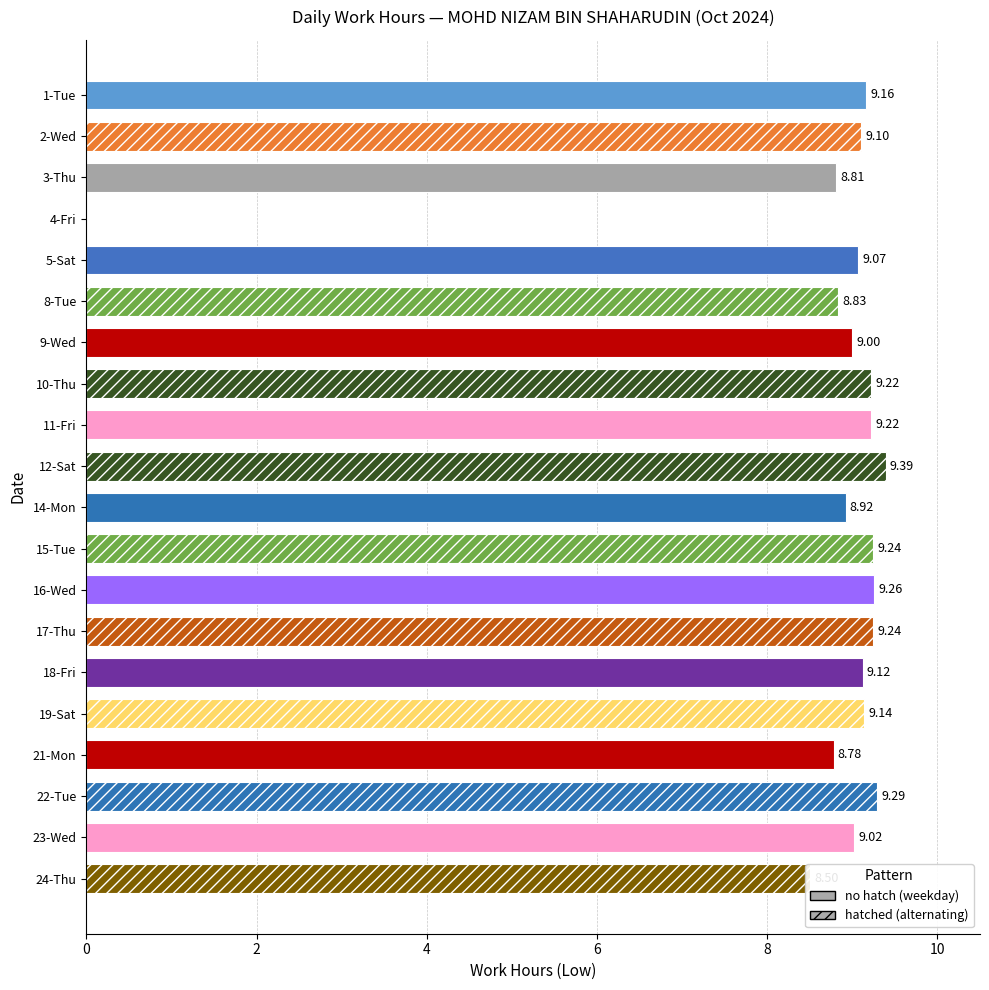

What is the sum of the values at 18-Fri and 14-Mon?

18.0